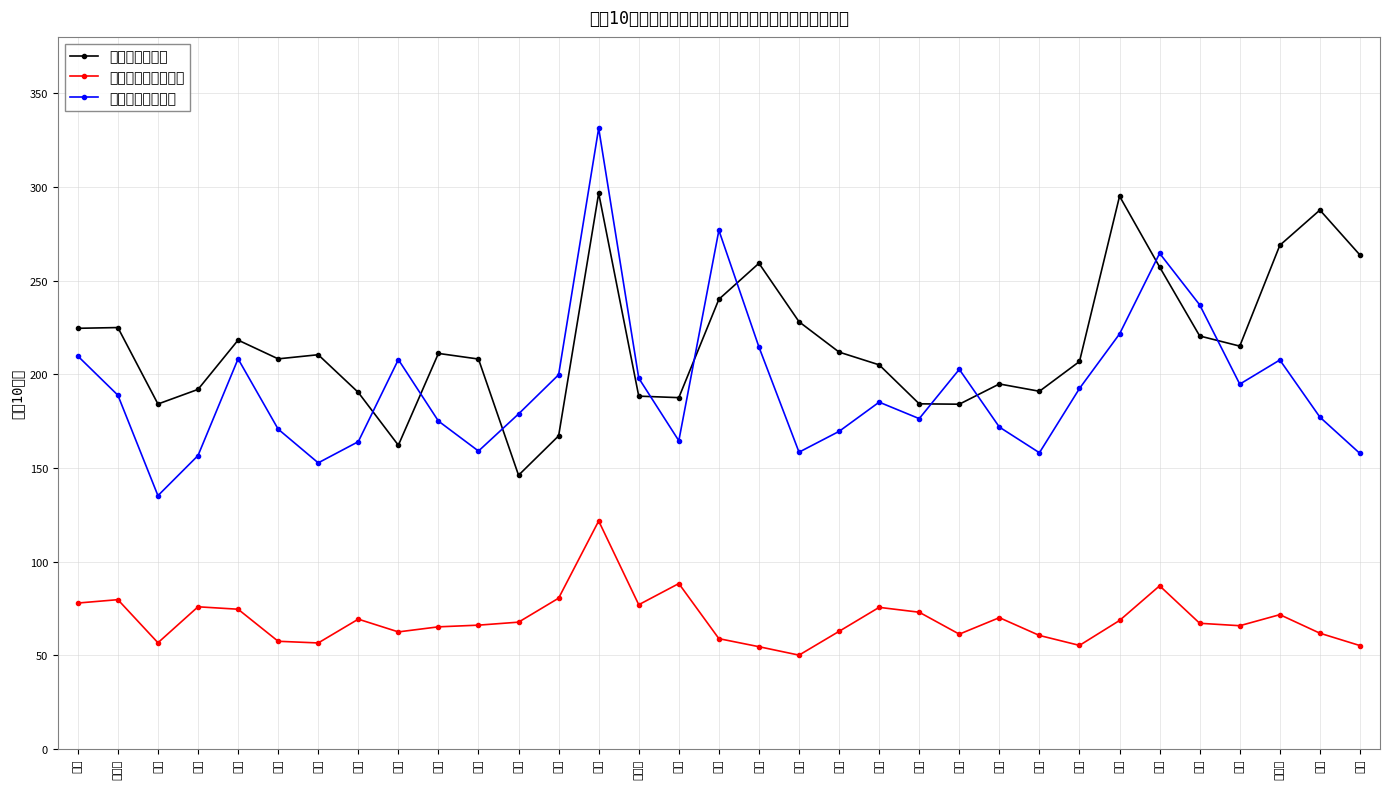

Reading left to right, list all the values displayed in this chart.

医師数（総数）: 全国=224.5	北海道=224.9	青森=184.1	岩手=191.9	宮城=218.2	秋田=208.2	山形=210.4	福島=190.3	茨城=162.1	栃木=211.1	群馬=208.1	埼玉=146.1	千葉=167.1	東京=296.6	神奈川=188.3	新潟=187.5	富山=240.0	石川=259.2	福井=228.0	山梨=211.8	長野=205.0	岐阜=184.2	静岡=184.0	愛知=194.8	三重=190.9	滋賀=206.8	京都=295.0	大阪=257.2	兵庫=220.4	奈良=215.0	和歌山=268.8	鳥取=287.6	島根=263.6
歯科医師数（総数）: 全国=77.9	北海道=79.7	青森=56.7	岩手=75.9	宮城=74.6	秋田=57.5	山形=56.6	福島=69.3	茨城=62.5	栃木=65.2	群馬=66.1	埼玉=67.7	千葉=80.5	東京=121.7	神奈川=77.0	新潟=88.3	富山=58.9	石川=54.6	福井=50.1	山梨=62.8	長野=75.6	岐阜=73.0	静岡=61.3	愛知=70.1	三重=60.6	滋賀=55.3	京都=68.6	大阪=87.1	兵庫=67.1	奈良=65.8	和歌山=71.7	鳥取=61.8	島根=55.2
薬剤師数（総数）: 全国=209.7	北海道=188.8	青森=135.2	岩手=156.6	宮城=208.2	秋田=170.7	山形=152.7	福島=164.0	茨城=207.8	栃木=175.0	群馬=159.0	埼玉=178.8	千葉=199.7	東京=331.3	神奈川=197.9	新潟=164.5	富山=276.8	石川=214.5	福井=158.4	山梨=169.5	長野=185.1	岐阜=176.3	静岡=202.6	愛知=171.8	三重=158.1	滋賀=192.4	京都=221.5	大阪=264.5	兵庫=237.0	奈良=194.7	和歌山=207.6	鳥取=177.1	島根=157.7